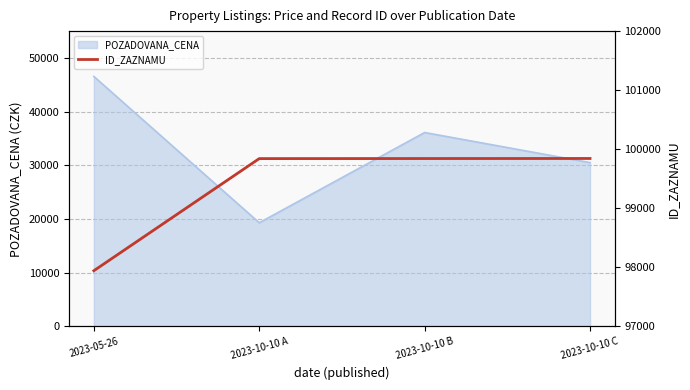

At which label is POZADOVANA_CENA closest to 32940?

2023-10-10 C